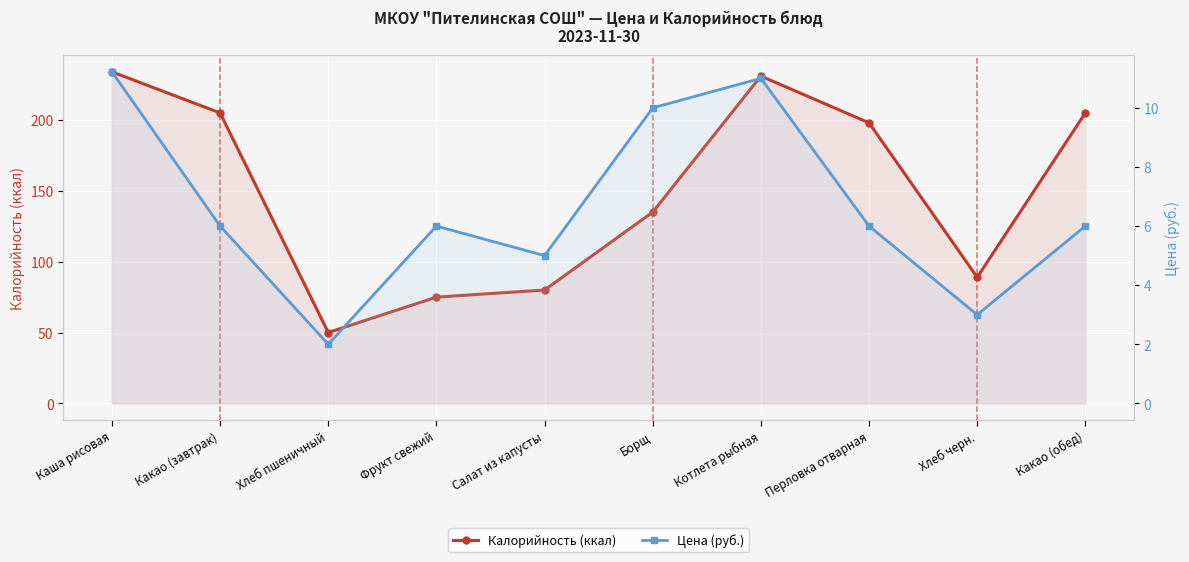

Where does the Цена (руб.) series first go above 6?

Каша рисовая